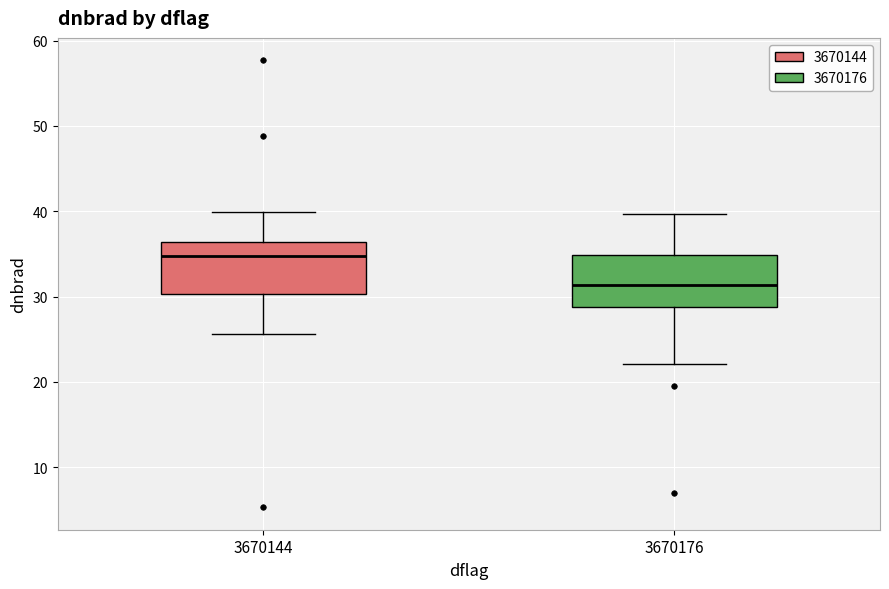

Reading left to right, read every box against the y-axis: the position of its median line, the range the box covers, and the ends of its whiskers. The values are not printed on the chart, so give them approximately, as read against the axis.

3670144: median 35, box 30 to 36, whiskers 26 to 40
3670176: median 31, box 29 to 35, whiskers 22 to 40